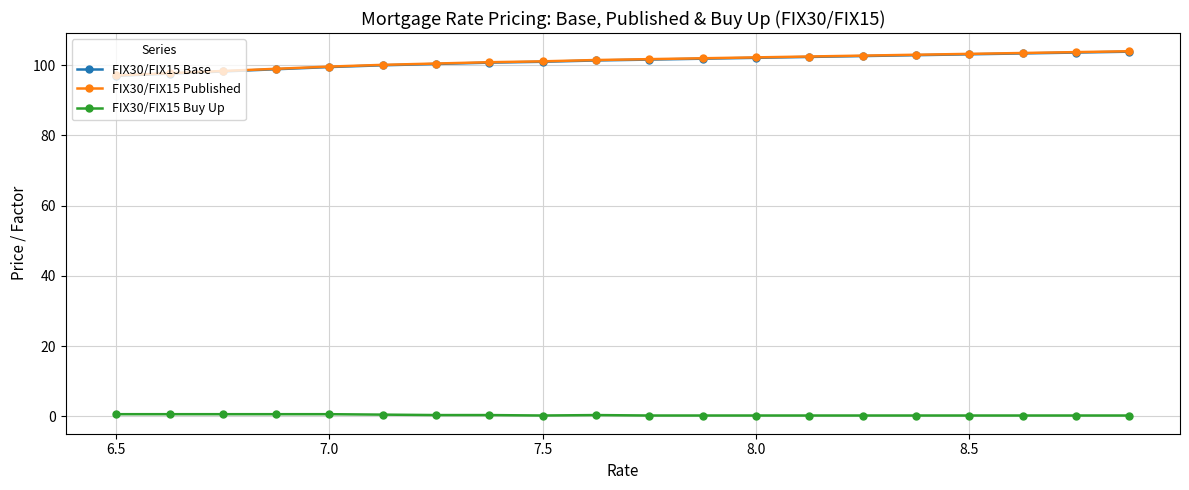

True or false: FIX30/FIX15 Base and FIX30/FIX15 Published intersect in this chart.

False